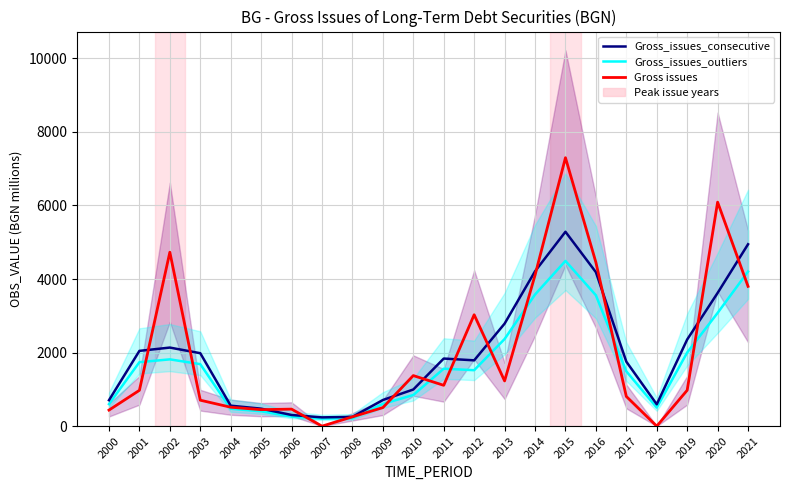

Reading left to right, transcribe all the data shown in this chart.

Gross_issues_consecutive: 2000=705.2	2001=2046.3	2002=2136.1	2003=1983.0	2004=556.3	2005=475.4	2006=303.8	2007=238.7	2008=252.6	2009=710.8	2010=996.4	2011=1837.7	2012=1789.2	2013=2786.5	2014=4209.5	2015=5284.2	2016=4186.0	2017=1753.6	2018=594.4	2019=2355.1	2020=3621.8	2021=4944.8
Gross_issues_outliers: 2000=599.4	2001=1739.4	2002=1815.7	2003=1685.6	2004=472.8	2005=404.1	2006=258.2	2007=202.9	2008=214.7	2009=604.2	2010=846.9	2011=1562.0	2012=1520.8	2013=2368.6	2014=3578.1	2015=4491.6	2016=3558.1	2017=1490.5	2018=505.3	2019=2001.9	2020=3078.5	2021=4203.1
Gross issues: 2000=436.3	2001=974.0	2002=4728.6	2003=705.6	2004=514.8	2005=448.4	2006=462.9	2007=0.0	2008=253.3	2009=504.5	2010=1374.6	2011=1110.1	2012=3028.4	2013=1229.1	2014=4102.1	2015=7297.4	2016=4453.2	2017=807.5	2018=0.0	2019=975.8	2020=6089.6	2021=3800.0